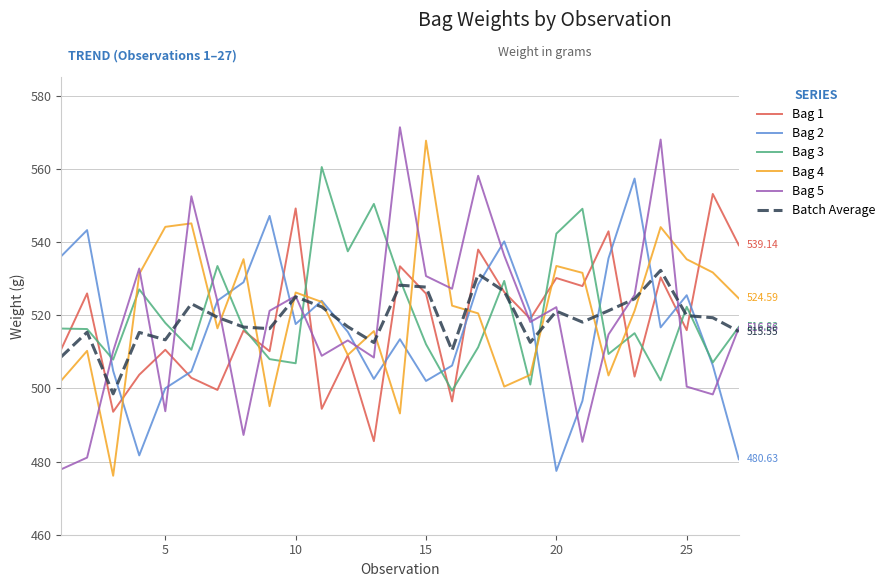

After their last crossing, which series has the higher values: Bag 3 or Bag 4?

Bag 4